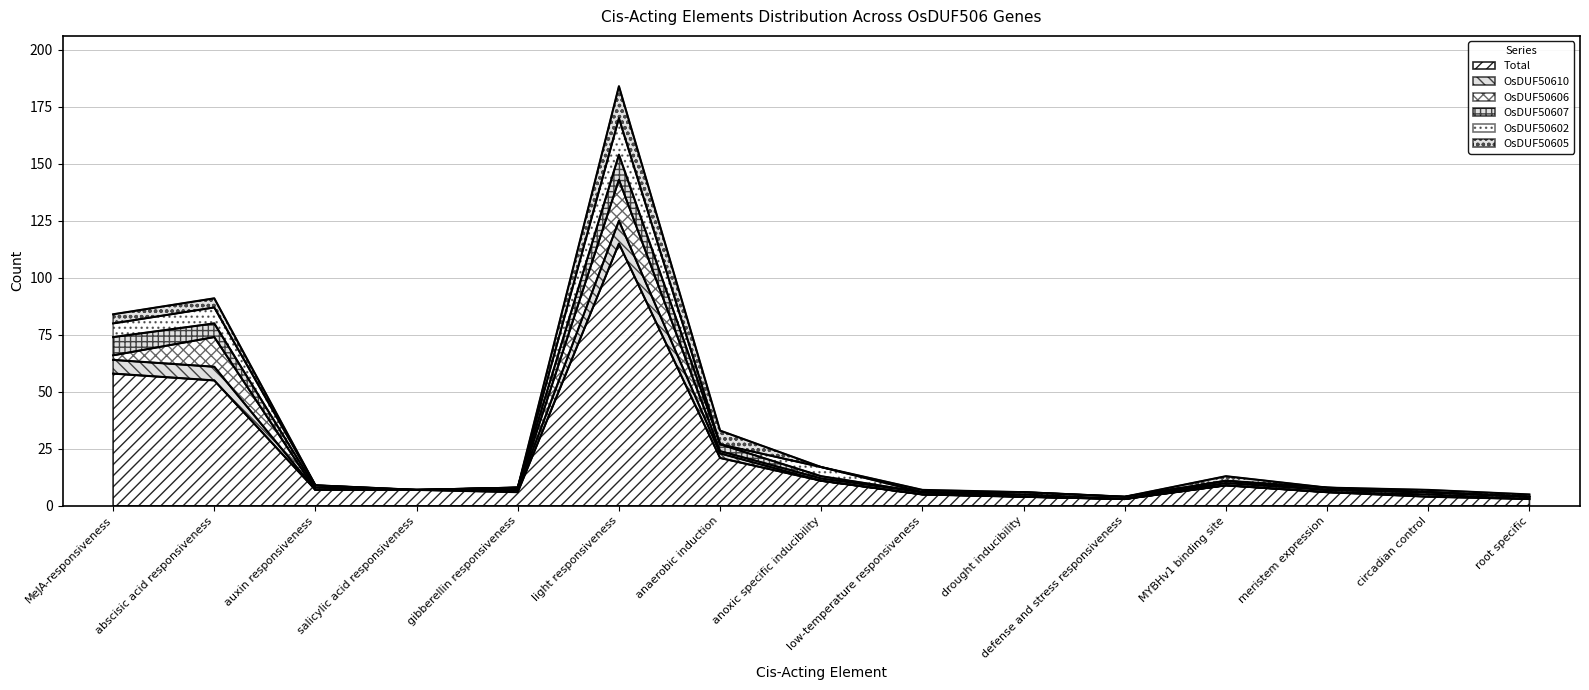

What is the highest value of the Total series?

115